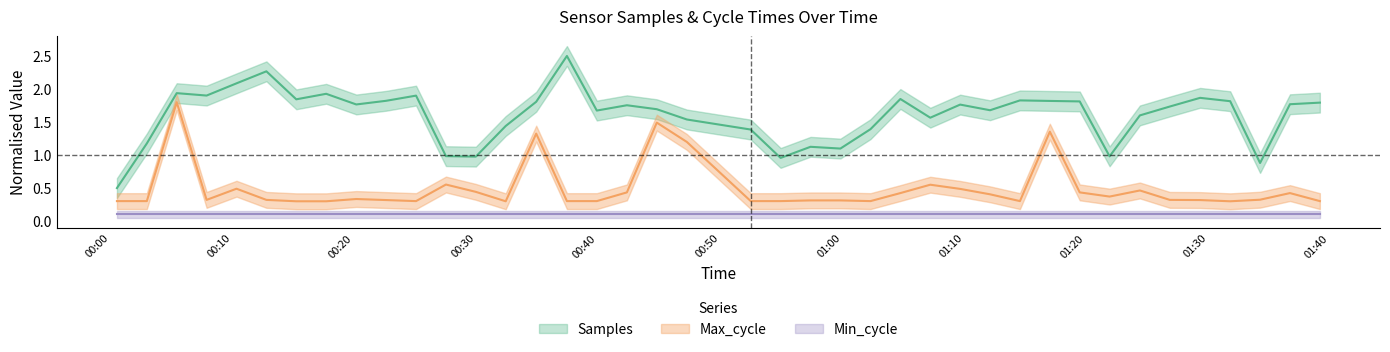

What is the label of the 32nd point from the left?

2023/11/27 01:19:29